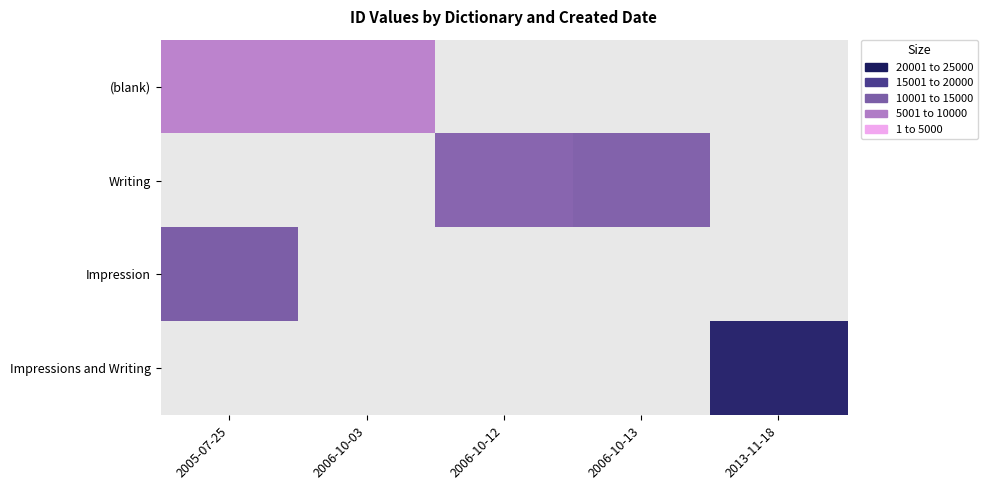

Is the value of Writing at 2006-10-12 greater than the value of Impression at 2006-10-12?

No